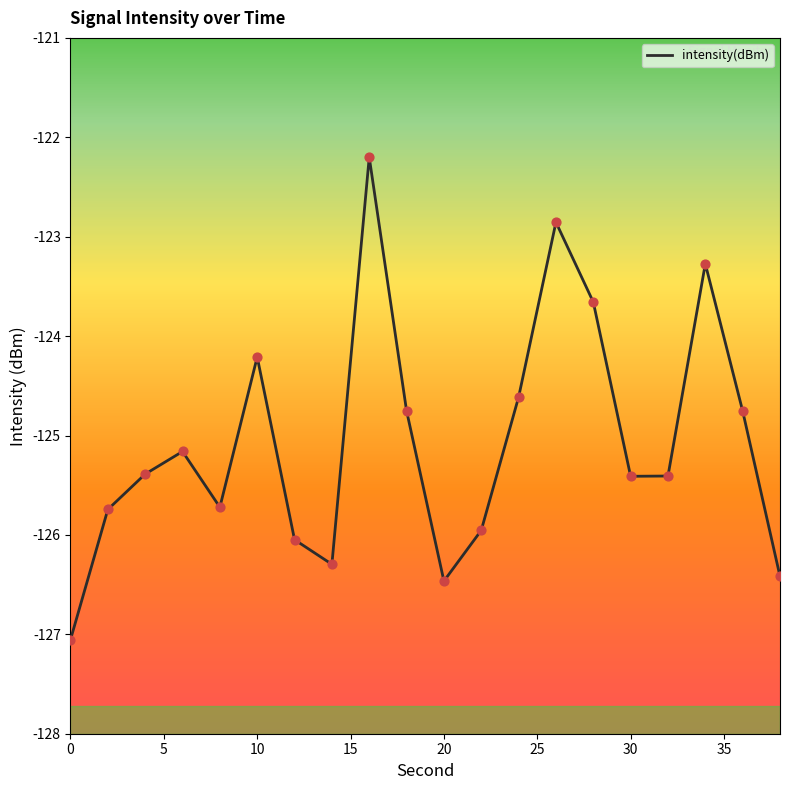

What is the difference between the maximum and minimum values?

4.9